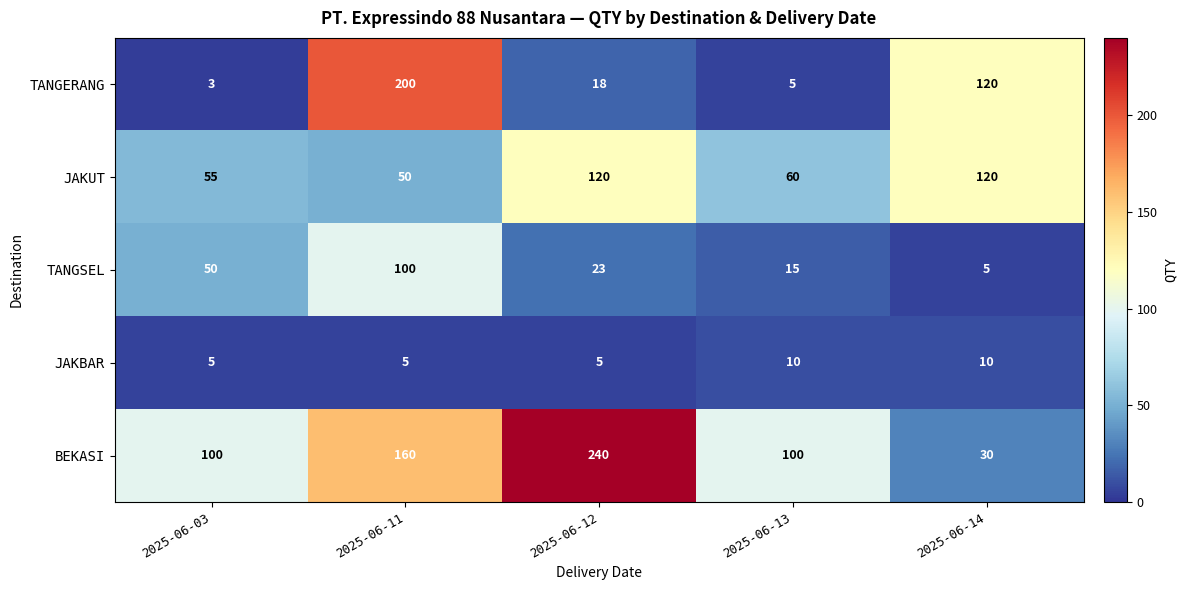

What is the spread (max minus min) of values at 2025-06-03?

97